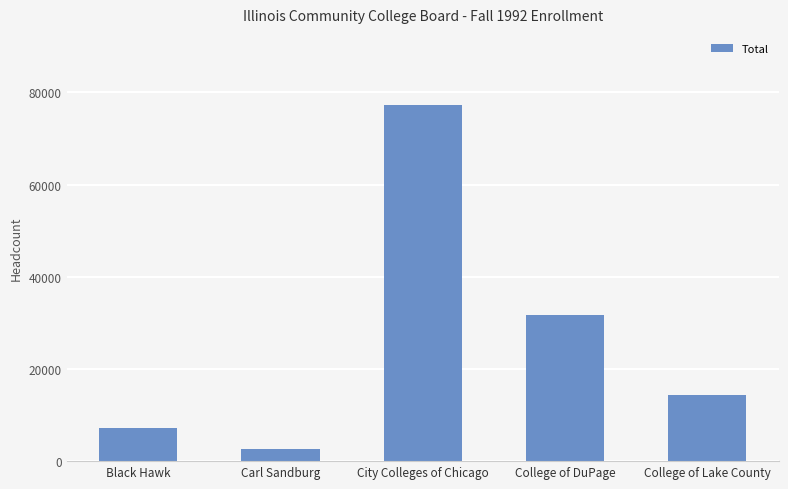

How many bars are there in total?

5